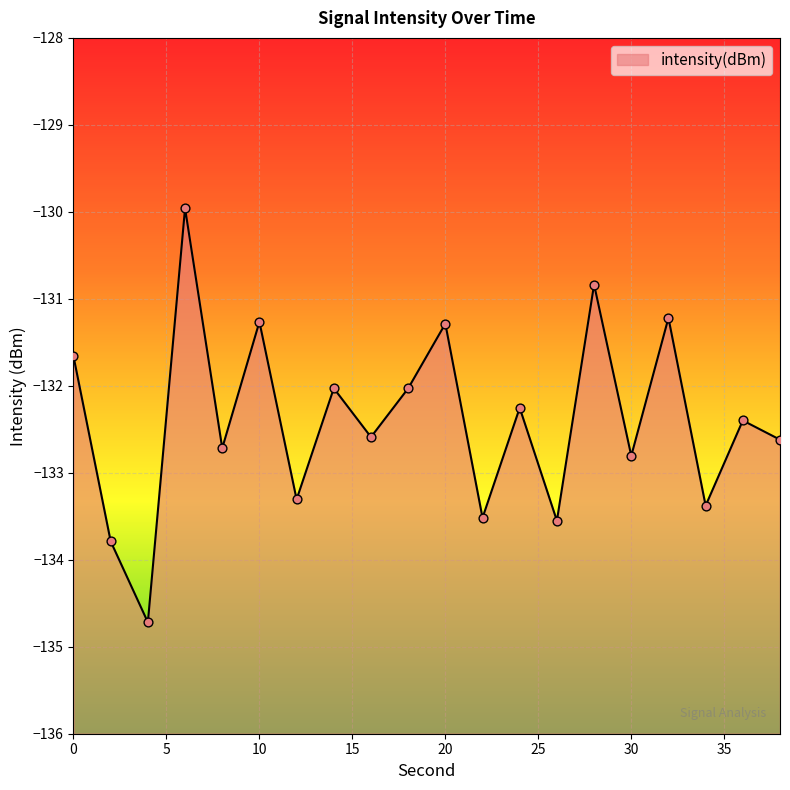

What is the change in value from 2 to 4?

-0.9